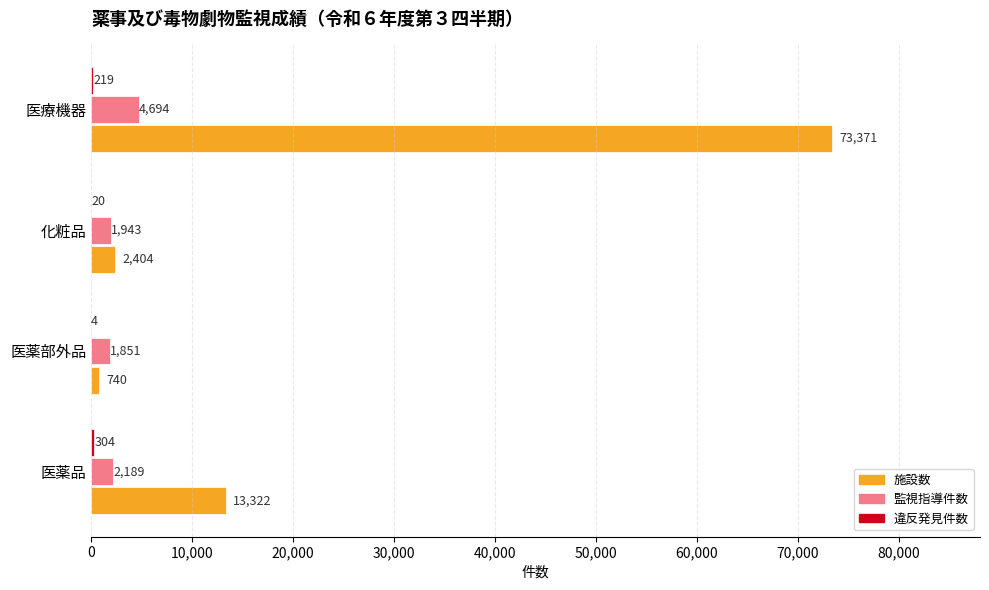

Which series has the largest total across all categories?

施設数